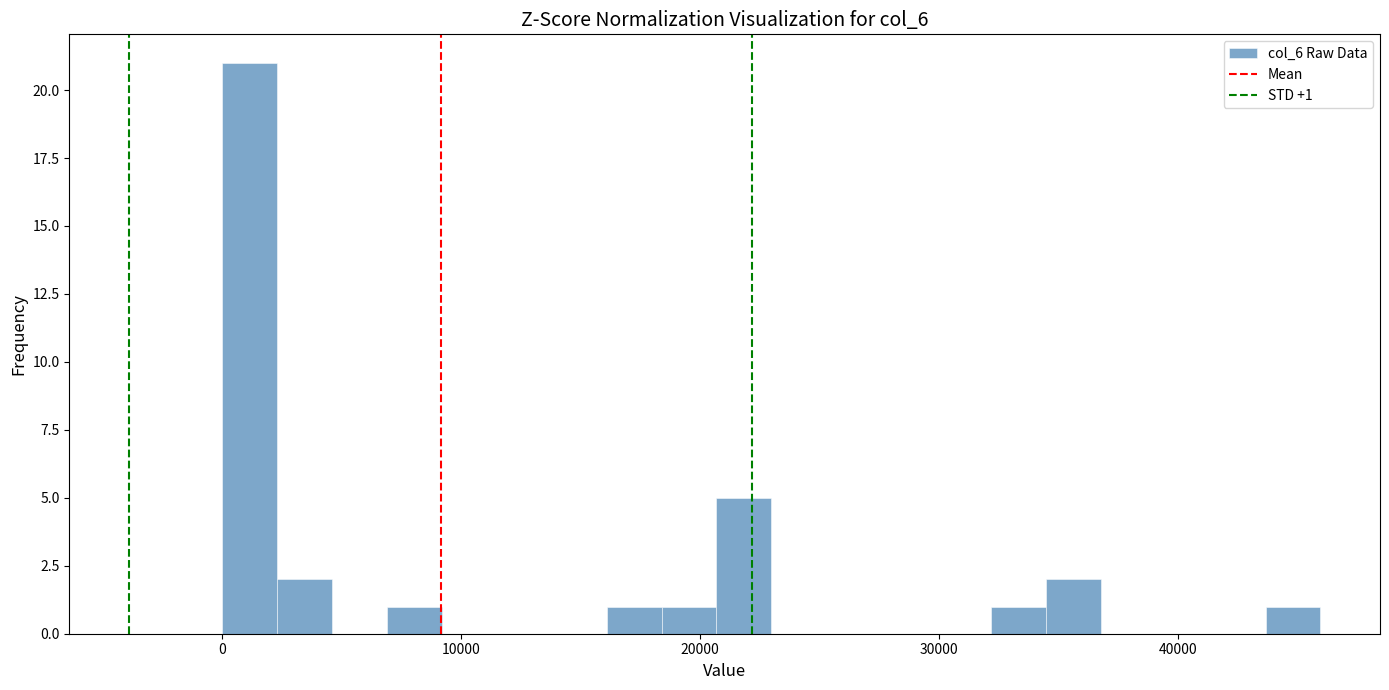

Read against the x-axis, roughly where is the centre of the tallest bar?

1000